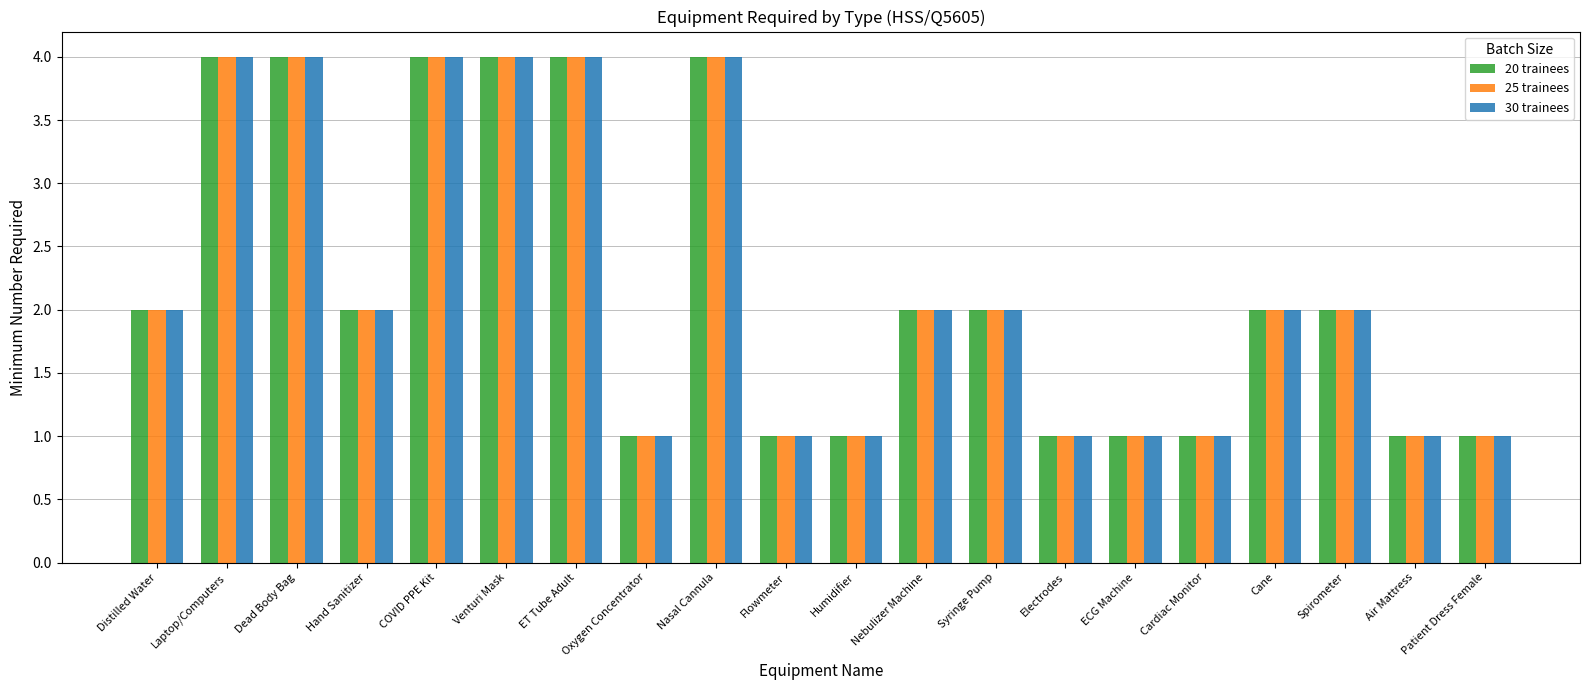

What is the maximum value shown in the chart?

4